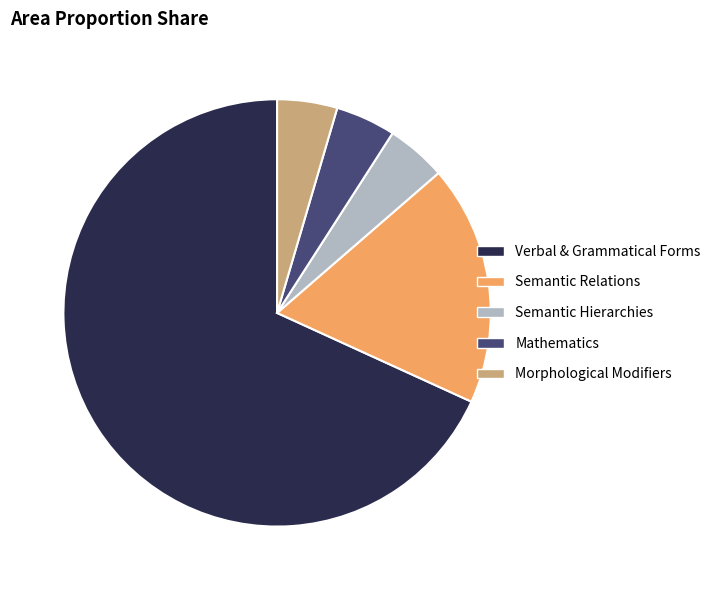

Between Verbal & Grammatical Forms and Mathematics, which is larger?

Verbal & Grammatical Forms